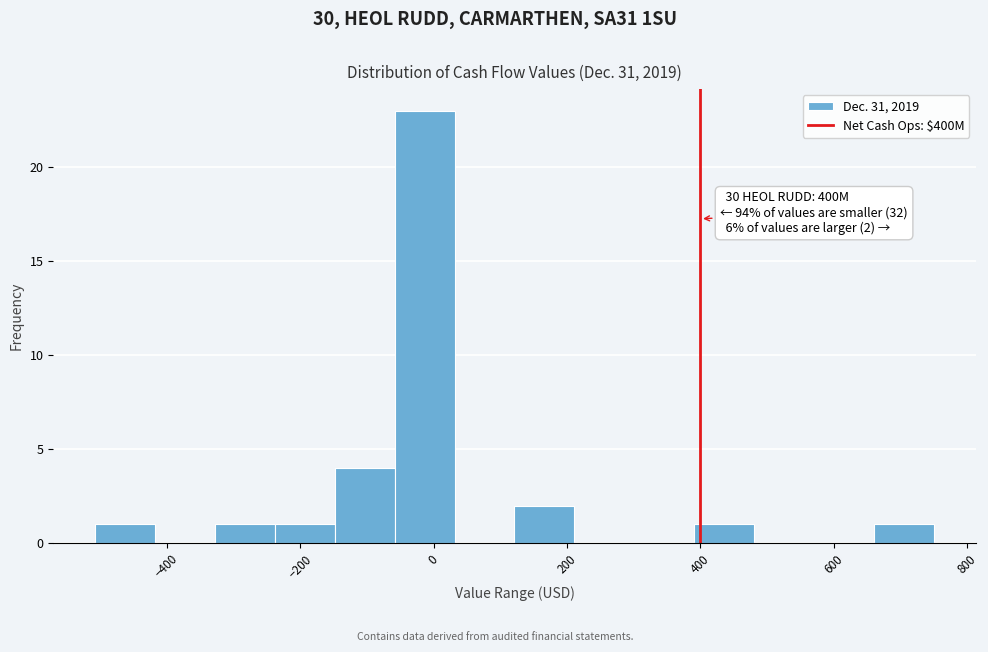

Over which range of the x-axis is the bar tallest?

-60 to 40